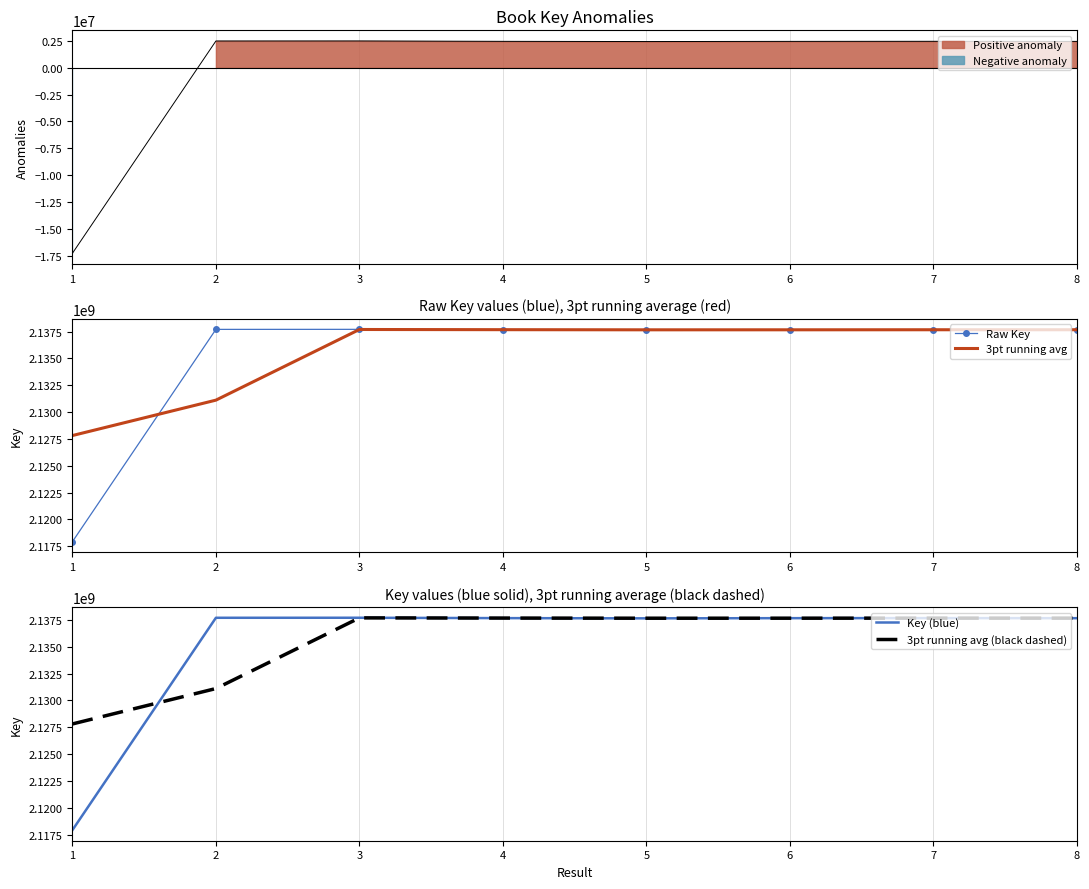

Reading left to right, what are all the values shown in this chart?

Raw Key: 2117923721.0	2137704424.0	2137707658.0	2137672340.0	2137651827.0	2137668854.0	2137676067.0	2137666518.0
3pt running avg: 2127814072.5	2131111934.3	2137694807.3	2137677275.0	2137664340.3	2137665582.7	2137670479.7	2137671292.5
Key (blue): 2117923721.0	2137704424.0	2137707658.0	2137672340.0	2137651827.0	2137668854.0	2137676067.0	2137666518.0
3pt running avg (black dashed): 2127814072.5	2131111934.3	2137694807.3	2137677275.0	2137664340.3	2137665582.7	2137670479.7	2137671292.5